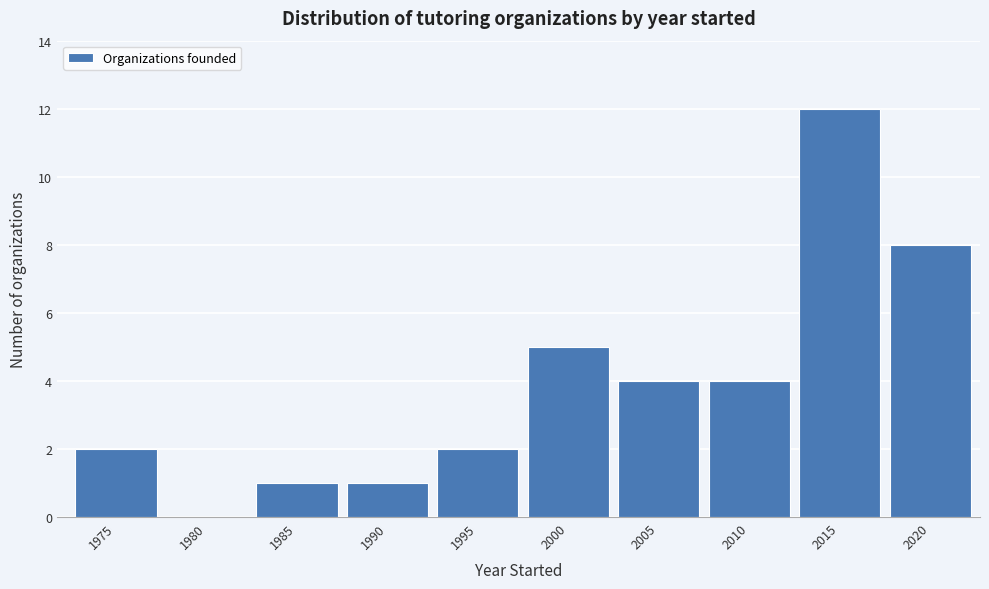

Reading left to right, extract all data points from this chart.

1975=2	1980=0	1985=1	1990=1	1995=2	2000=5	2005=4	2010=4	2015=12	2020=8